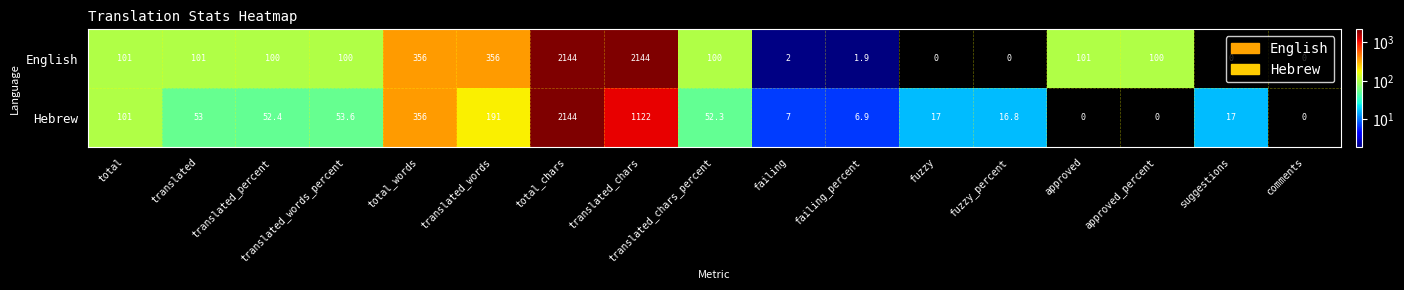

The English series shows 3591.3 at translated_chars. True or false?

False